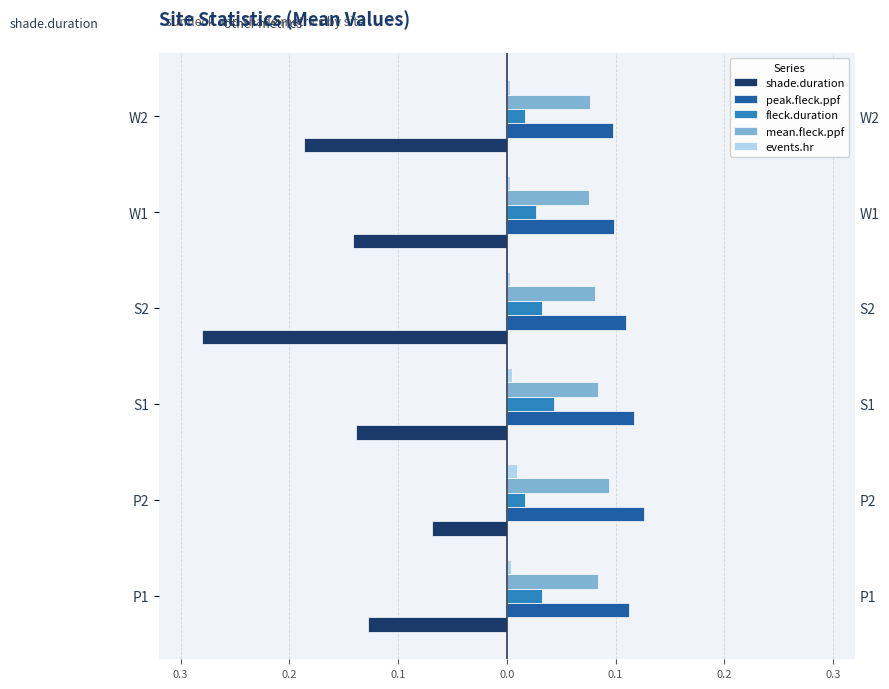

Which has a higher value, W1 or P2?

P2